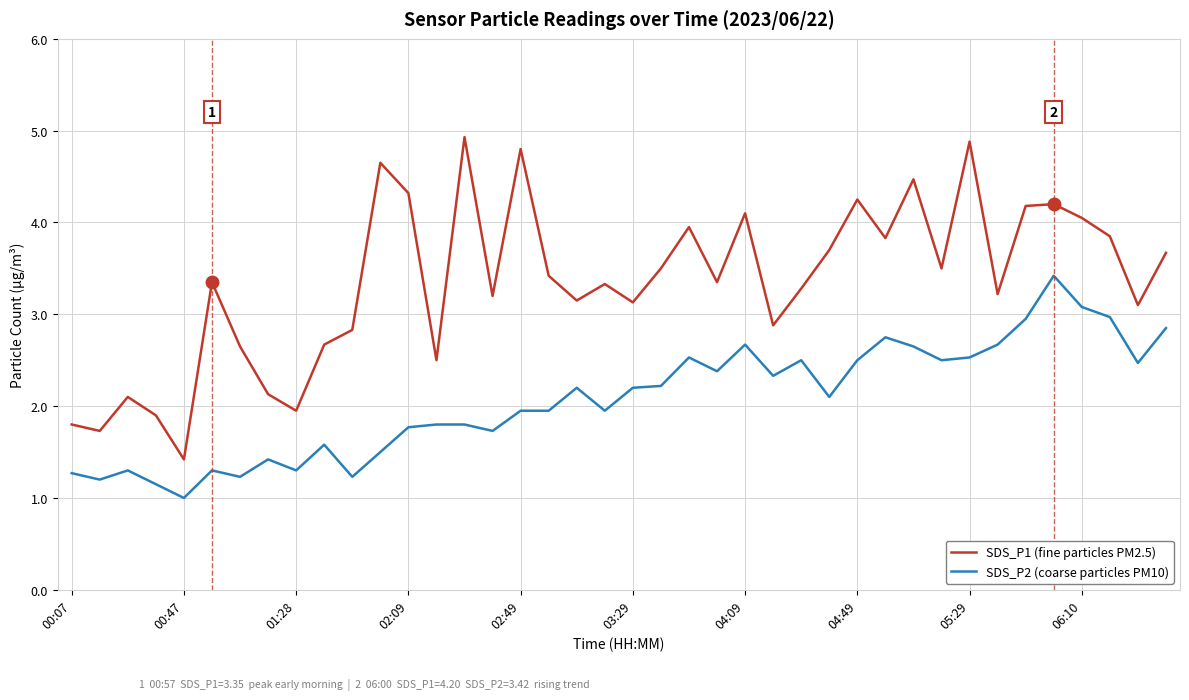

Is this an area chart (filled region under the line)?

No